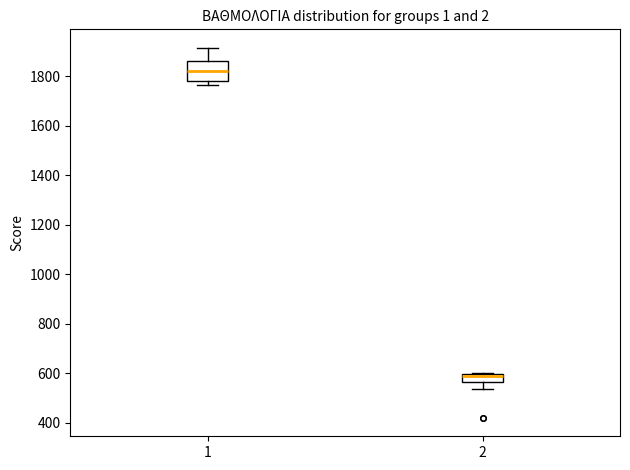

Which box's median line is the highest?

1